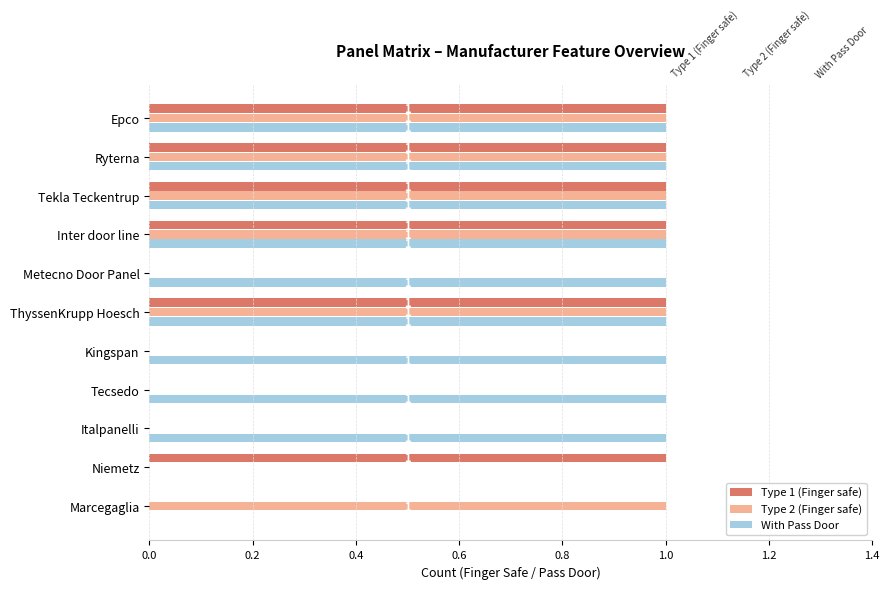

True or false: Type 1 (Finger safe) has a value of 1 at Inter door line.

True